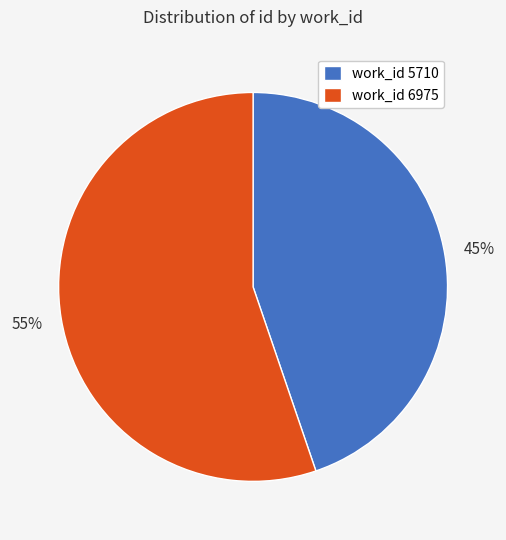

True or false: work_id 5710 accounts for 39% of the total.

False